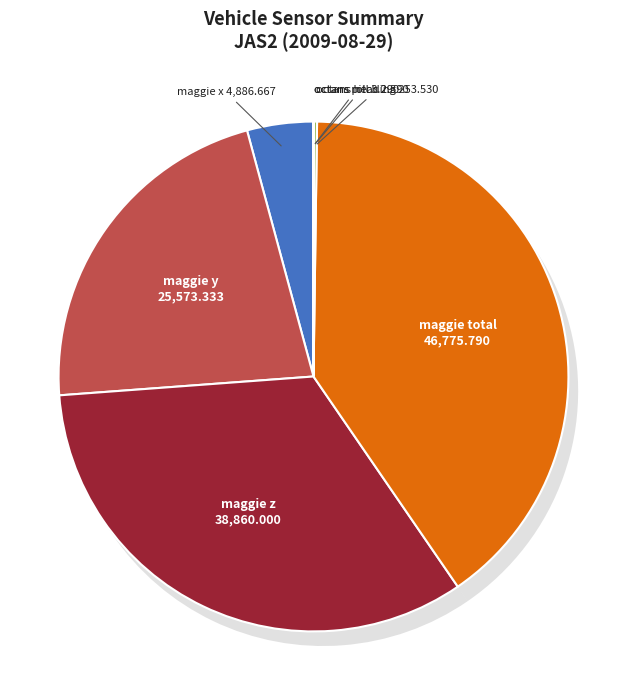

What percentage is the maggie total slice, to the nearest percent?

40%